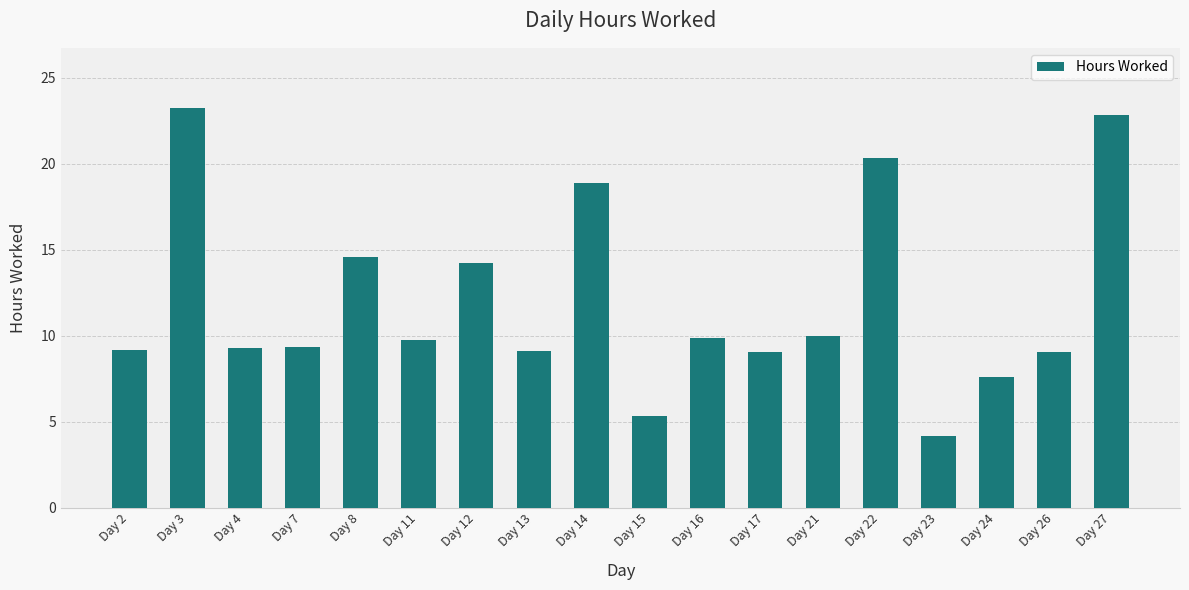

What is the difference between the second highest and second lowest values?

17.5